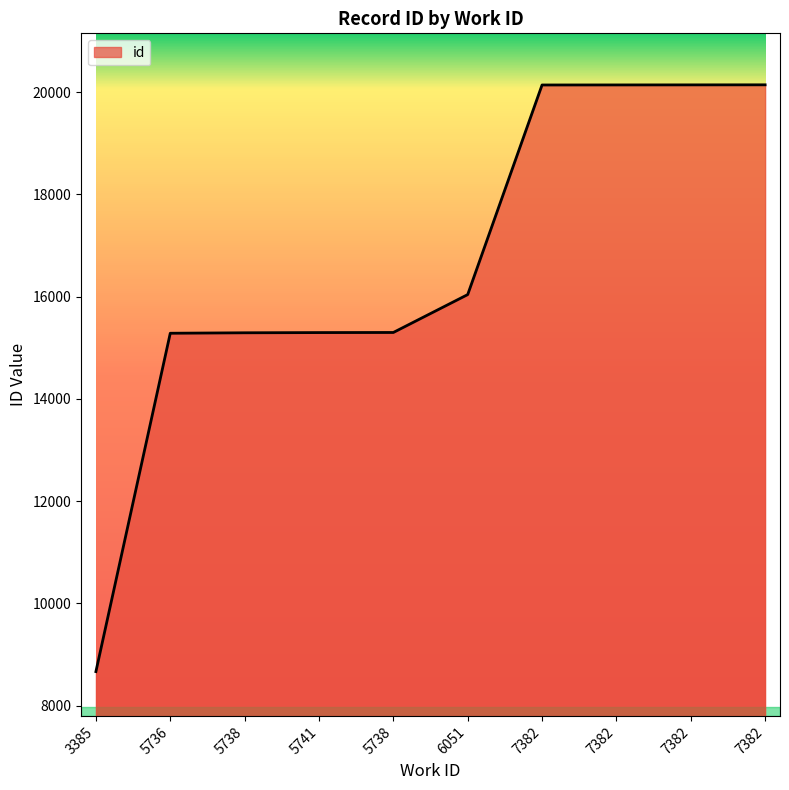

Reading left to right, list all the values displayed in this chart.

8666	15284	15293	15297	15299	16040	20140	20141	20142	20143